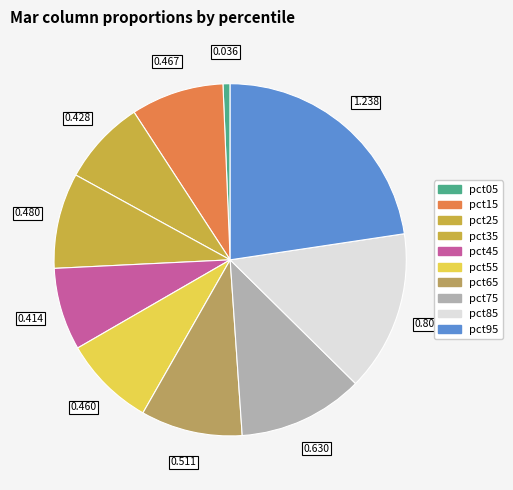

How many slices are in this pie chart?

10